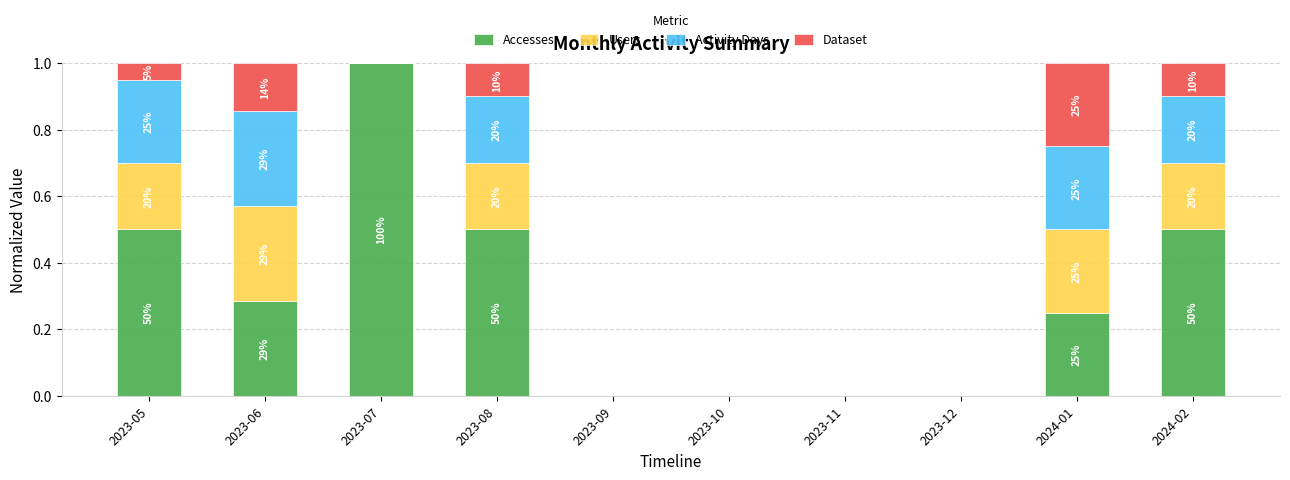

What are all the series names shown in the legend?

Accesses, Users, Activity Days, Dataset